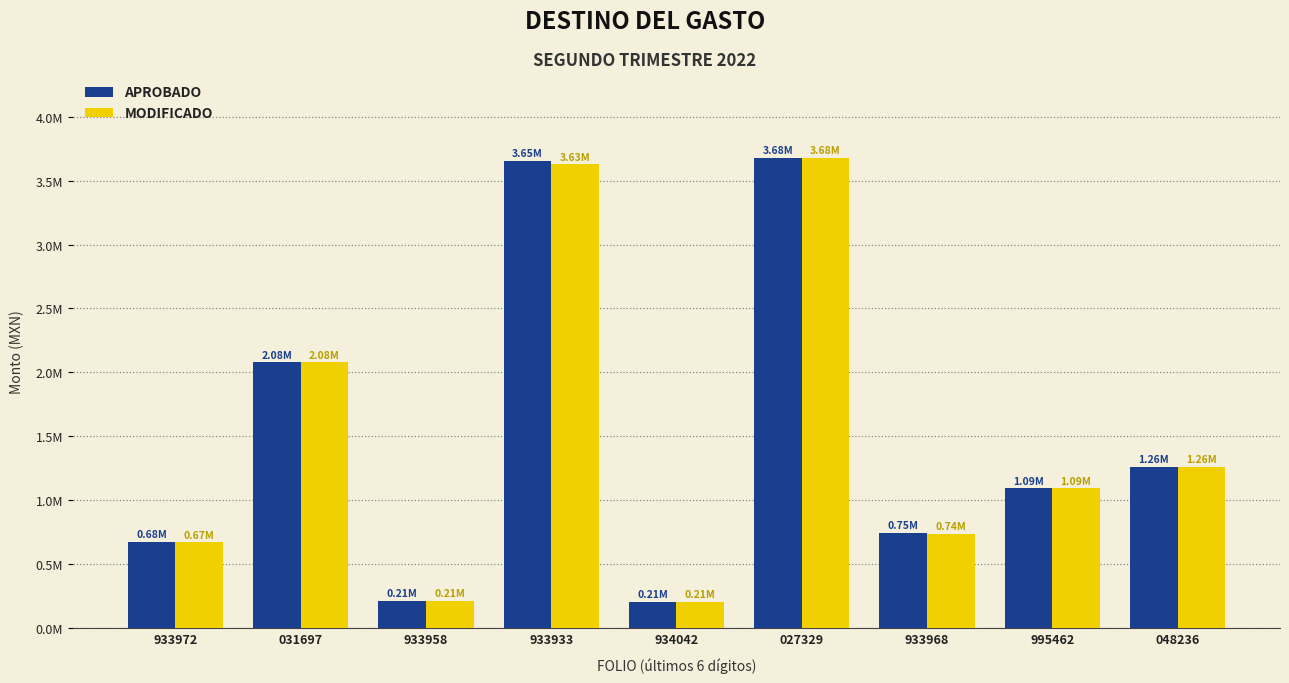

Which category has the lowest value in the APROBADO series?

934042